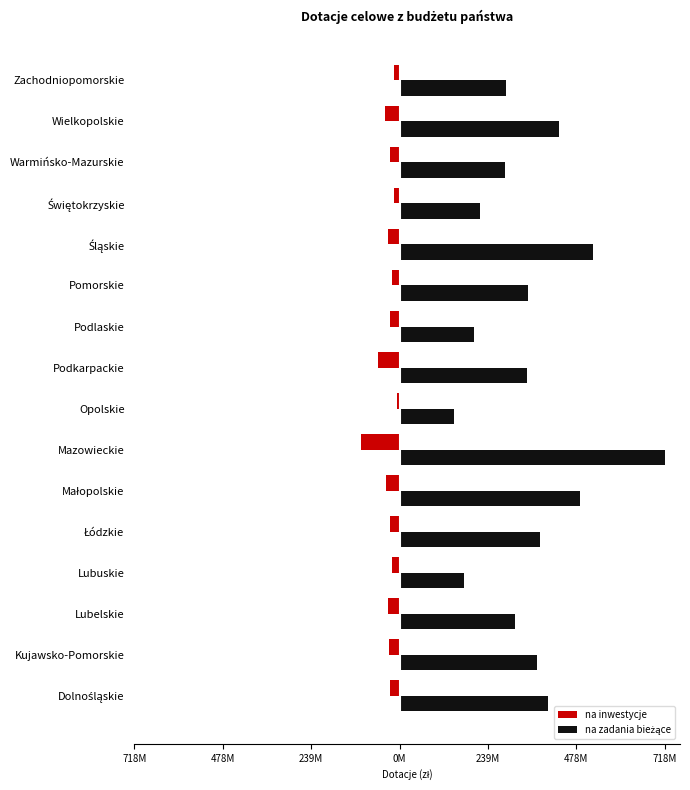

Reading left to right, transcribe all the data shown in this chart.

na inwestycje: -27118685.4	-28239425.0	-30965258.2	-20763882.5	-26372361.2	-37682924.5	-103387128.0	-7423422.4	-57988330.1	-26332329.4	-19887583.0	-31595004.3	-16217769.0	-25490746.6	-38366641.6	-14538743.5
na zadania bieżące: 402762334.6	371387409.2	313591061.5	173311556.4	380858946.8	488299269.9	718192511.2	148297594.3	345127325.7	201163883.5	347866792.5	522671115.3	217753024.7	286565513.5	432654515.9	289504814.0